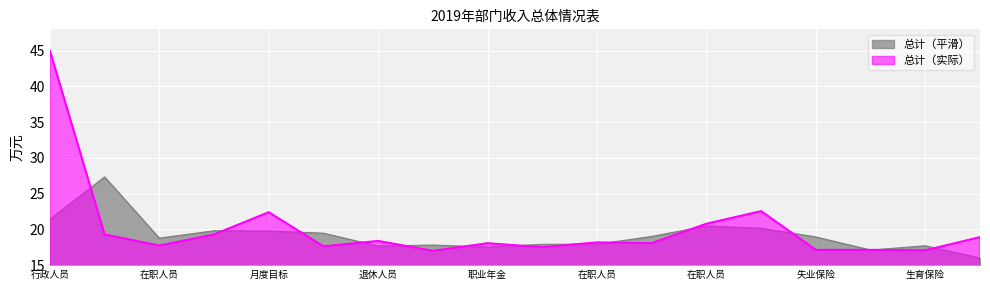

Rank the categories by value from highest to lowest.

行政人员及机关技术工人年工资总额, 养老保险金, 月度目标考核奖, 在职人员公用经费（公务交通）, 年终一次性奖金, 年度目标考核奖, 医疗保险金, 退休人员健康休养费, 在职人员定额公用经费, 在职人员公用经费（手机话费）, 职业年金, 在职人员采暖补贴, 退休人员采暖补贴, 工会经费, 失业保险金, 工伤保险费, 生育保险费, 其他工资福利支出